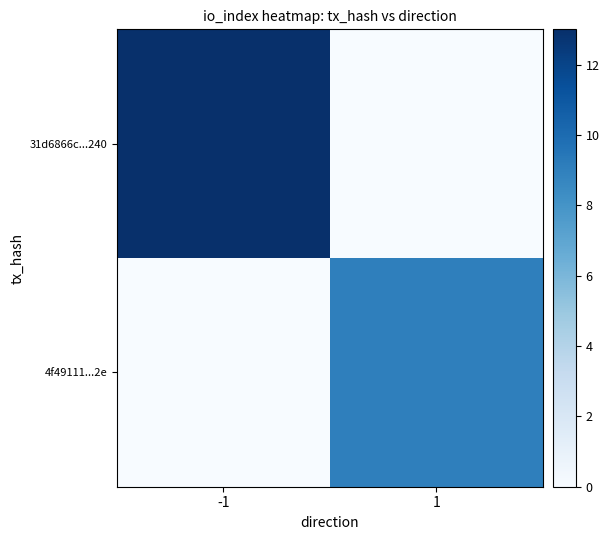

At which category does the chart reach its minimum across all series?

1